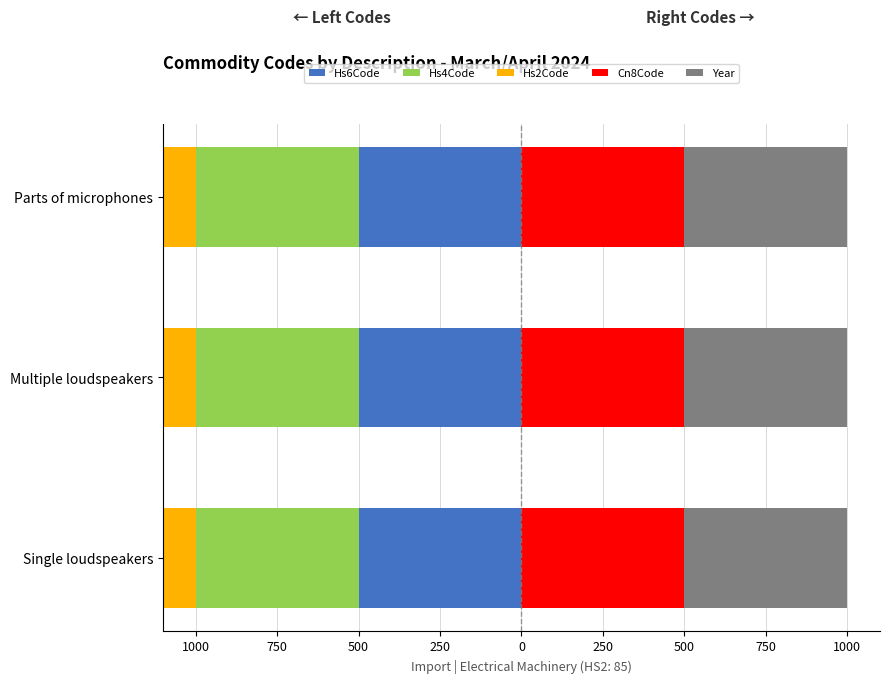

Is it true that Hs4Code equals 0.2 at 1250?

False